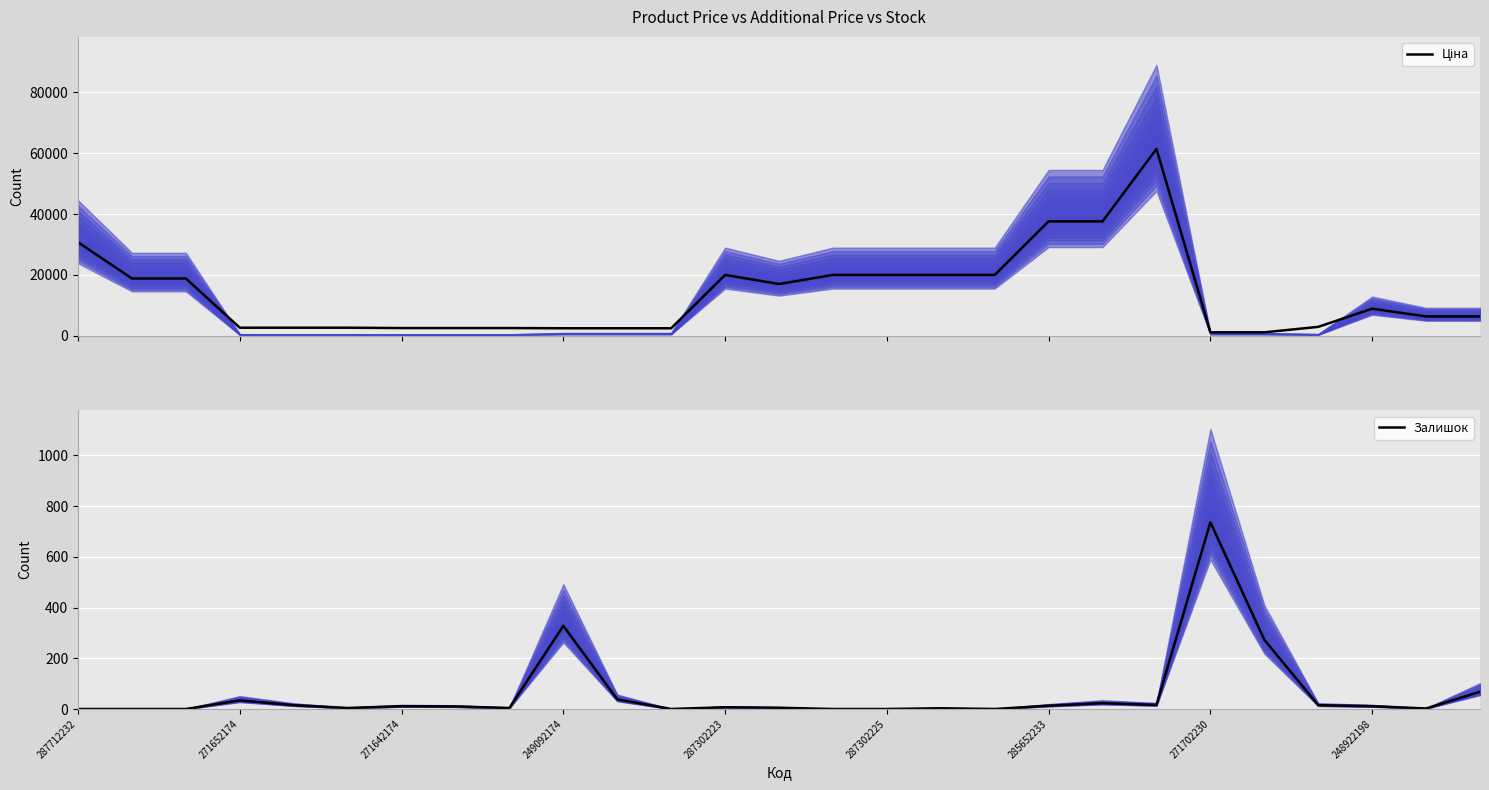

What is the maximum value for Залишок?

736